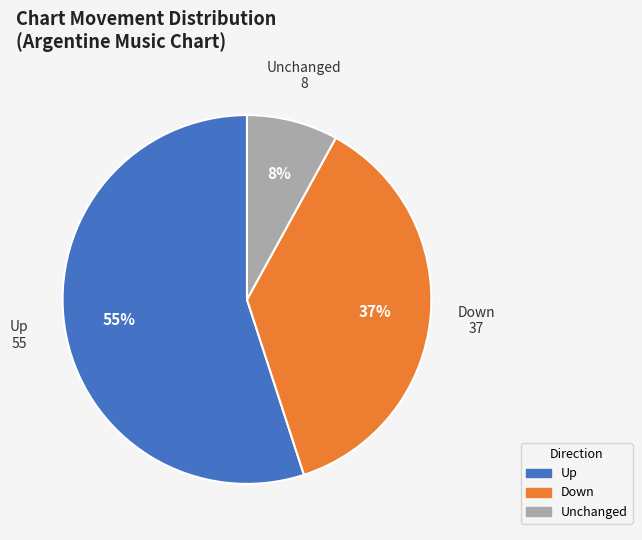

True or false: Unchanged accounts for 8% of the total.

True